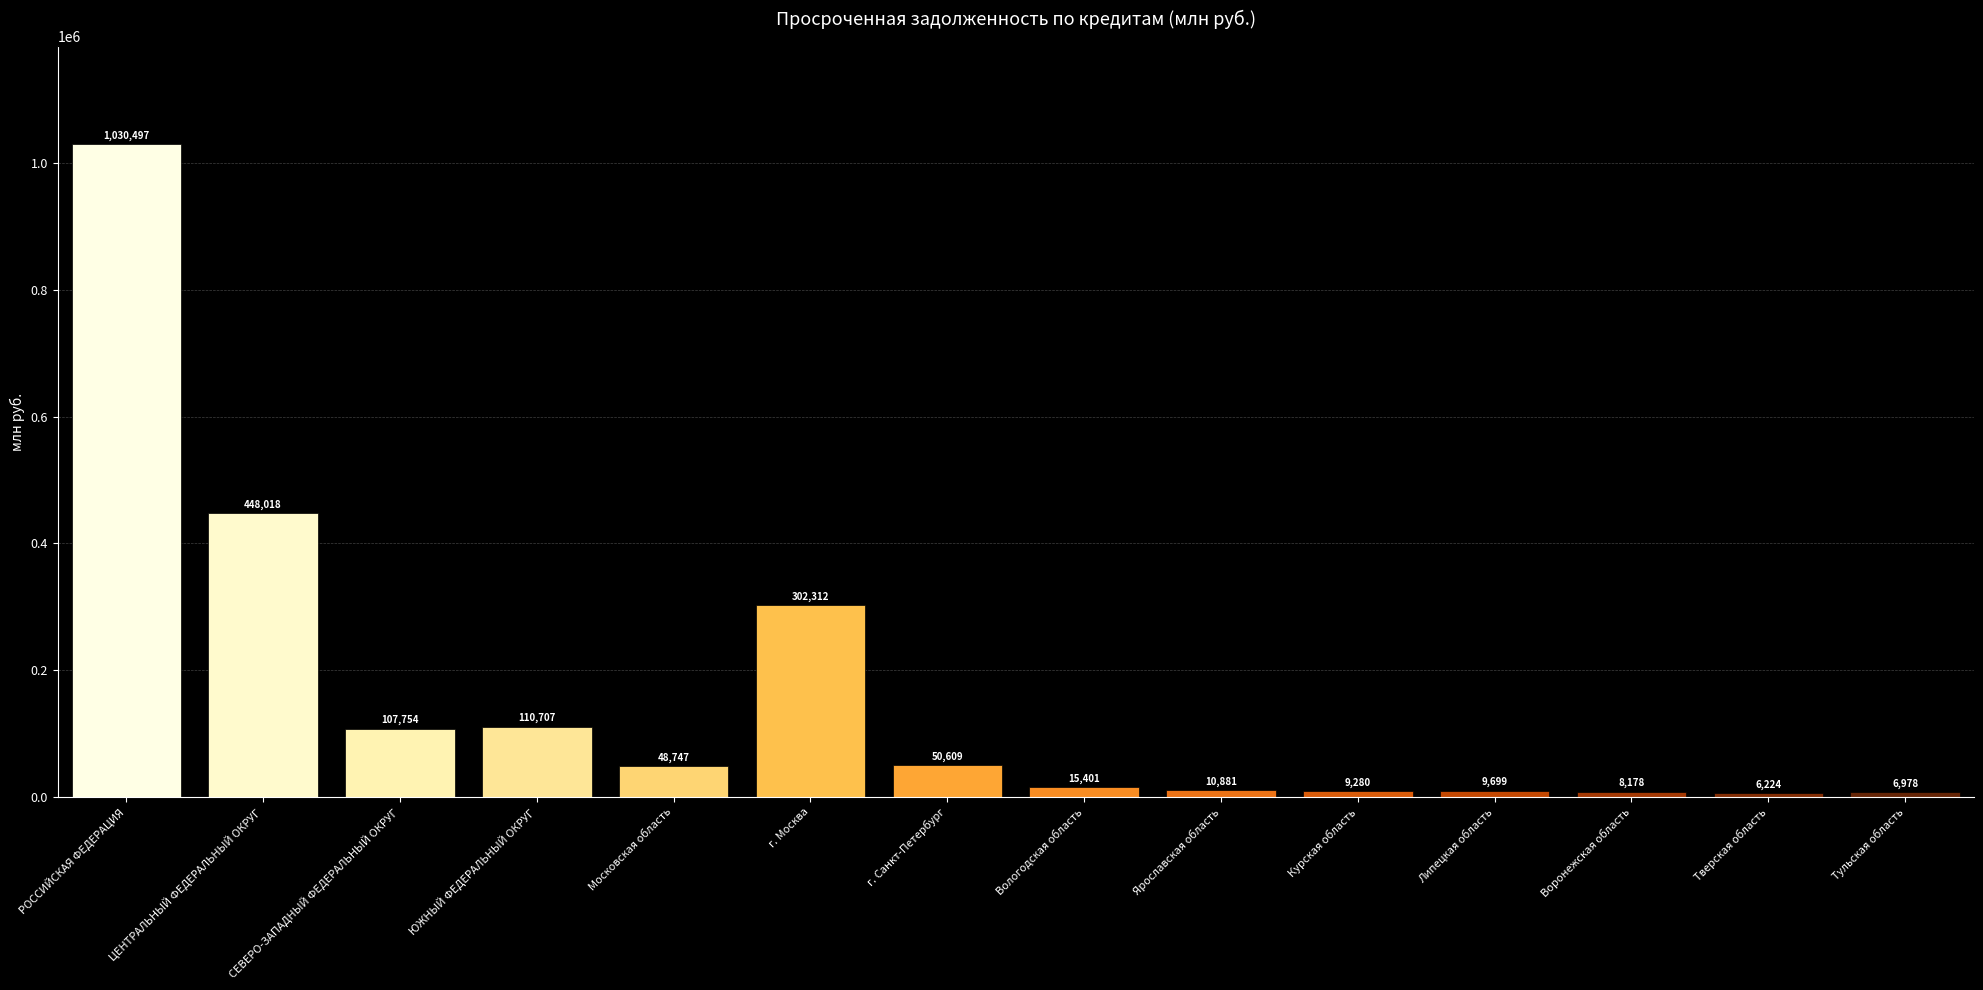

Which label corresponds to the largest value in the chart?

РОССИЙСКАЯ ФЕДЕРАЦИЯ